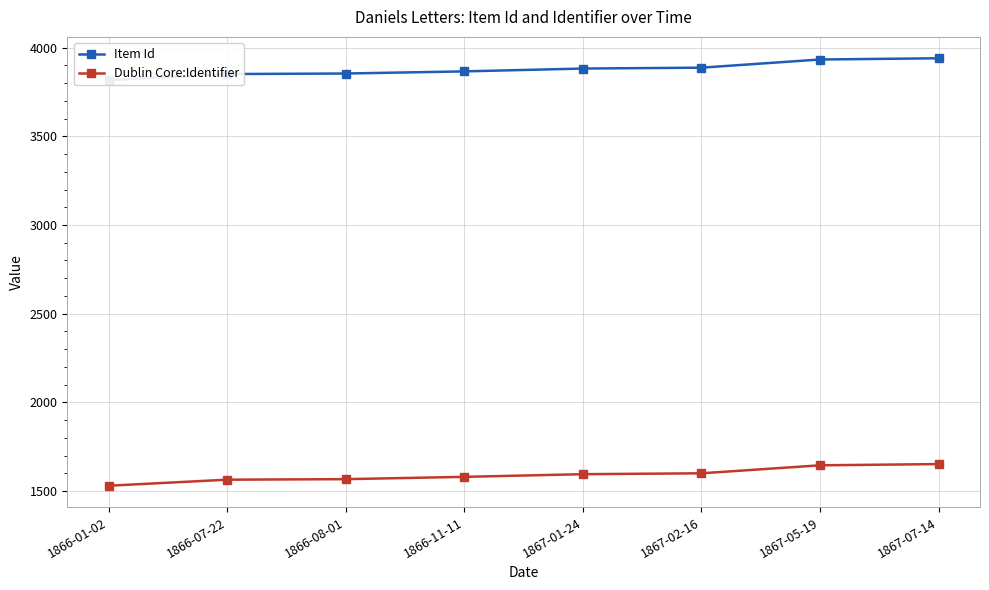

Does the chart have visible grid lines?

Yes